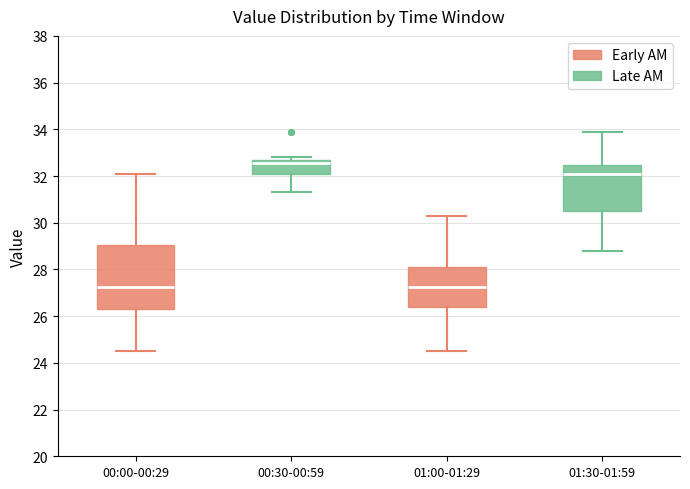

Where does the median line of the box for 01:00-01:29 sit on the y-axis? The values are not printed on the chart, so give them approximately, as read against the axis.

27.2